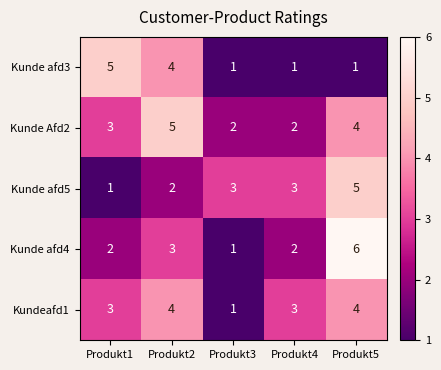

Read the Kundeafd1 value at Produkt1.

3